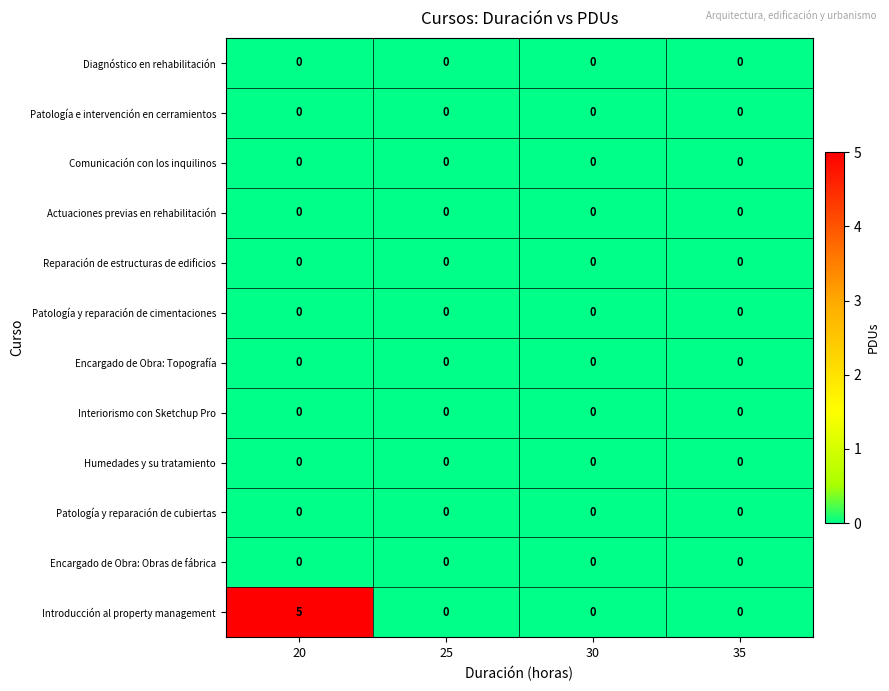

What is the maximum value shown in the chart?

5